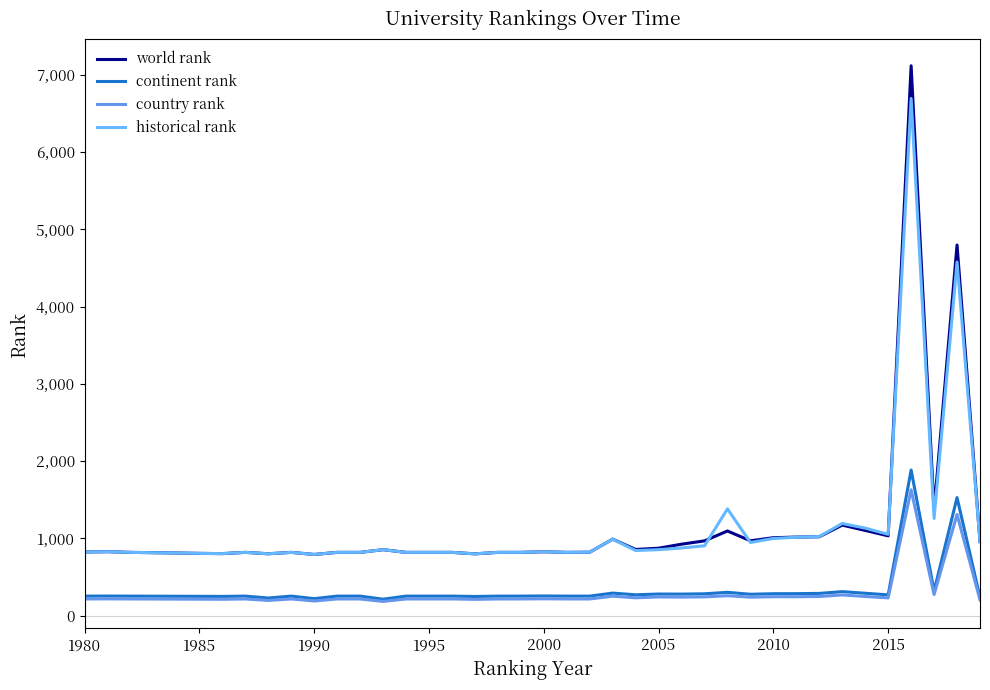

True or false: world rank and continent rank cross at least once.

False